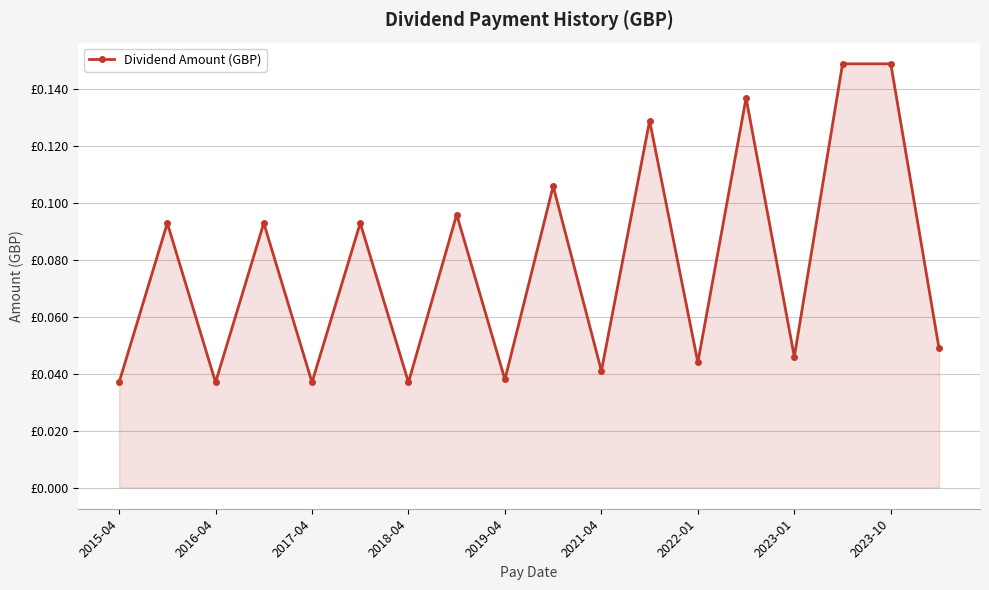

True or false: there are more than 1 points higher than both neighbors.

True